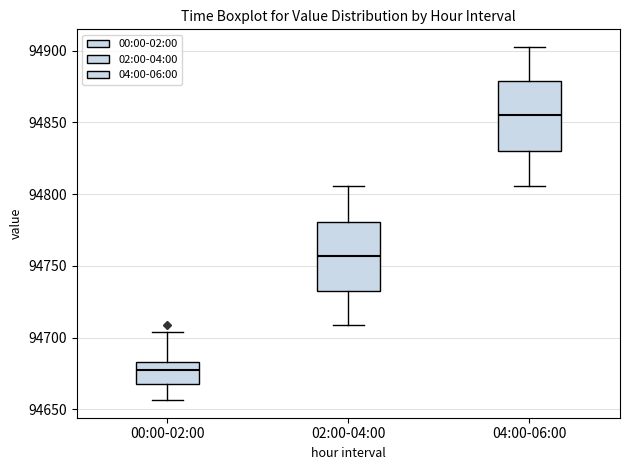

Which box's median line is the highest?

04:00-06:00